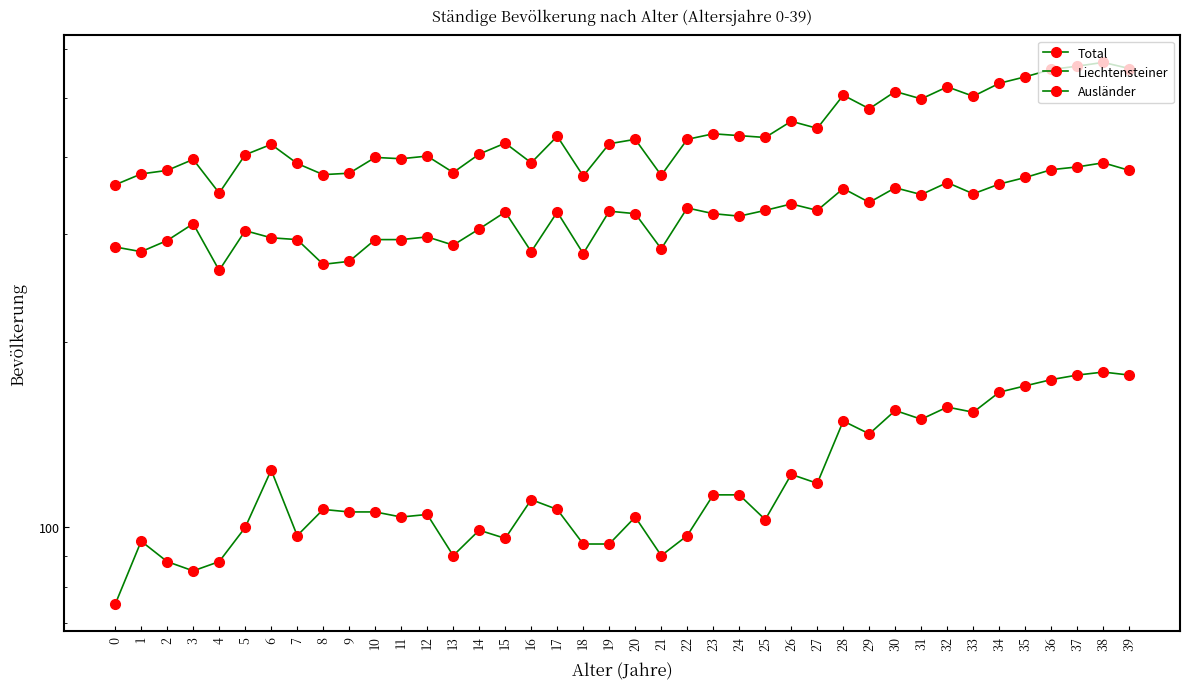

Reading left to right, list all the values displayed in this chart.

Total: 0=361	1=376	2=381	3=397	4=350	5=404	6=420	7=391	8=375	9=377	10=400	11=398	12=402	13=378	14=405	15=422	16=392	17=433	18=373	19=421	20=428	21=374	22=428	23=437	24=434	25=431	26=458	27=446	28=505	29=480	30=512	31=498	32=521	33=503	34=528	35=541	36=556	37=563	38=571	39=558
Liechtensteiner: 0=286	1=281	2=293	3=312	4=262	5=304	6=296	7=294	8=268	9=271	10=294	11=294	12=297	13=288	14=306	15=326	16=281	17=326	18=279	19=327	20=324	21=284	22=331	23=324	24=321	25=328	26=336	27=328	28=356	29=338	30=357	31=348	32=364	33=349	34=362	35=371	36=382	37=386	38=392	39=381
Ausländer: 0=75	1=95	2=88	3=85	4=88	5=100	6=124	7=97	8=107	9=106	10=106	11=104	12=105	13=90	14=99	15=96	16=111	17=107	18=94	19=94	20=104	21=90	22=97	23=113	24=113	25=103	26=122	27=118	28=149	29=142	30=155	31=150	32=157	33=154	34=166	35=170	36=174	37=177	38=179	39=177